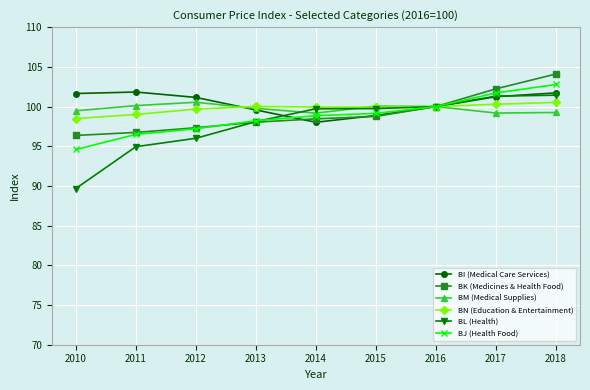

What is the average value of the BI (Medical Care Services) series?

100.4